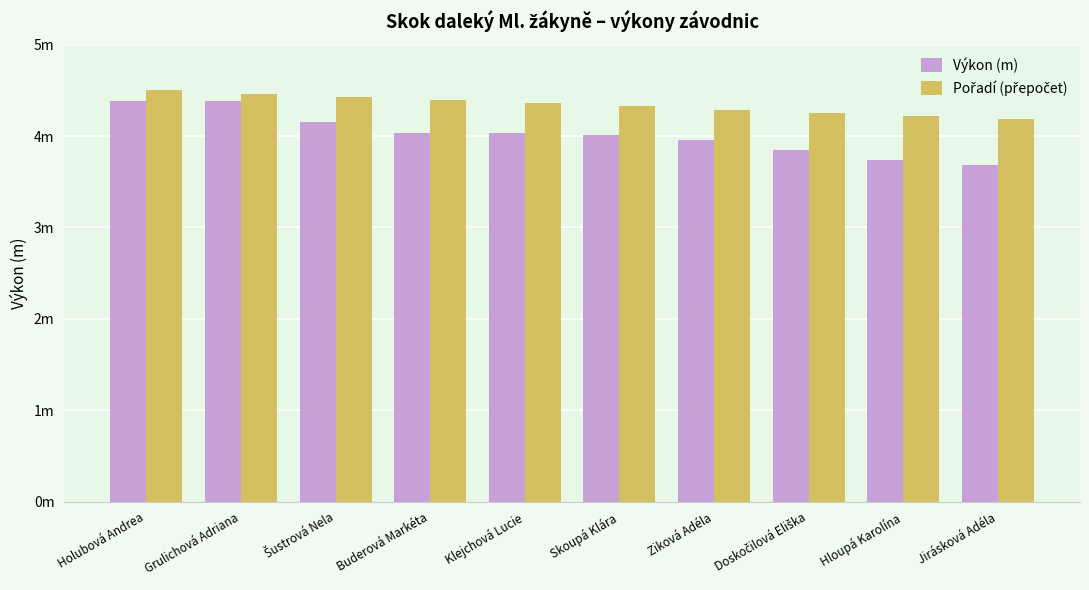

True or false: Výkon (m) has a value of 6.7 at Grulichová Adriana.

False